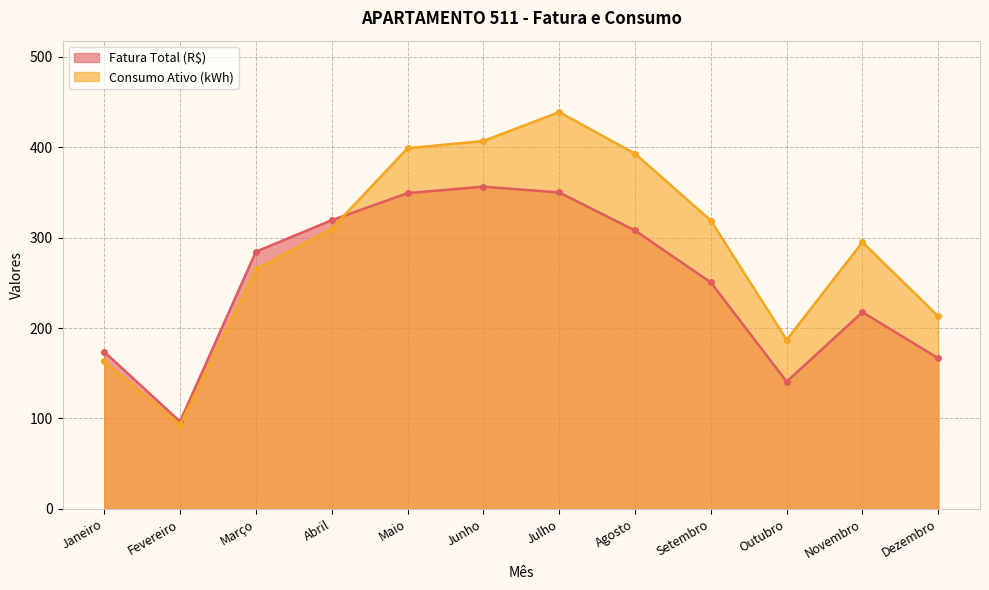

Is the value of Consumo Ativo (kWh) at Outubro greater than the value of Fatura Total (R$) at Outubro?

Yes